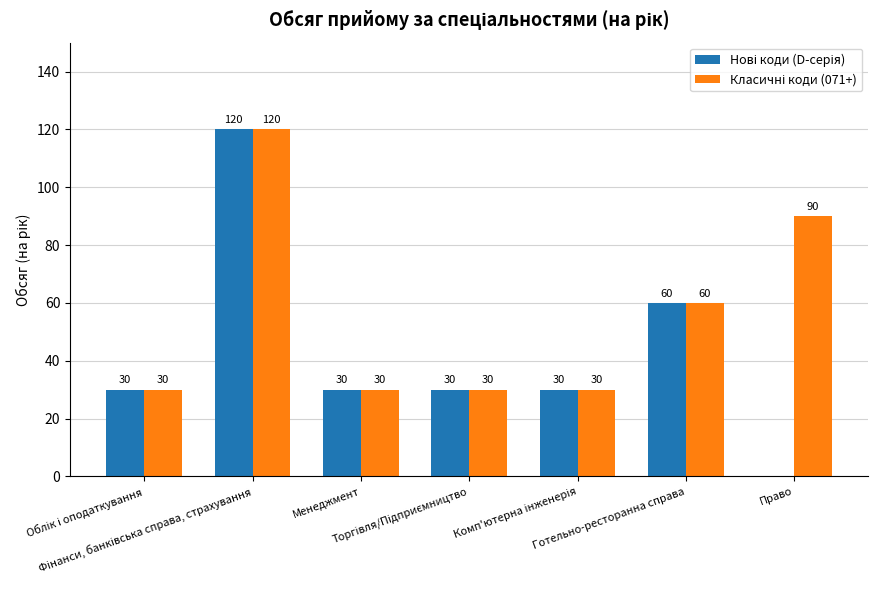

What is the greatest value displayed?

120